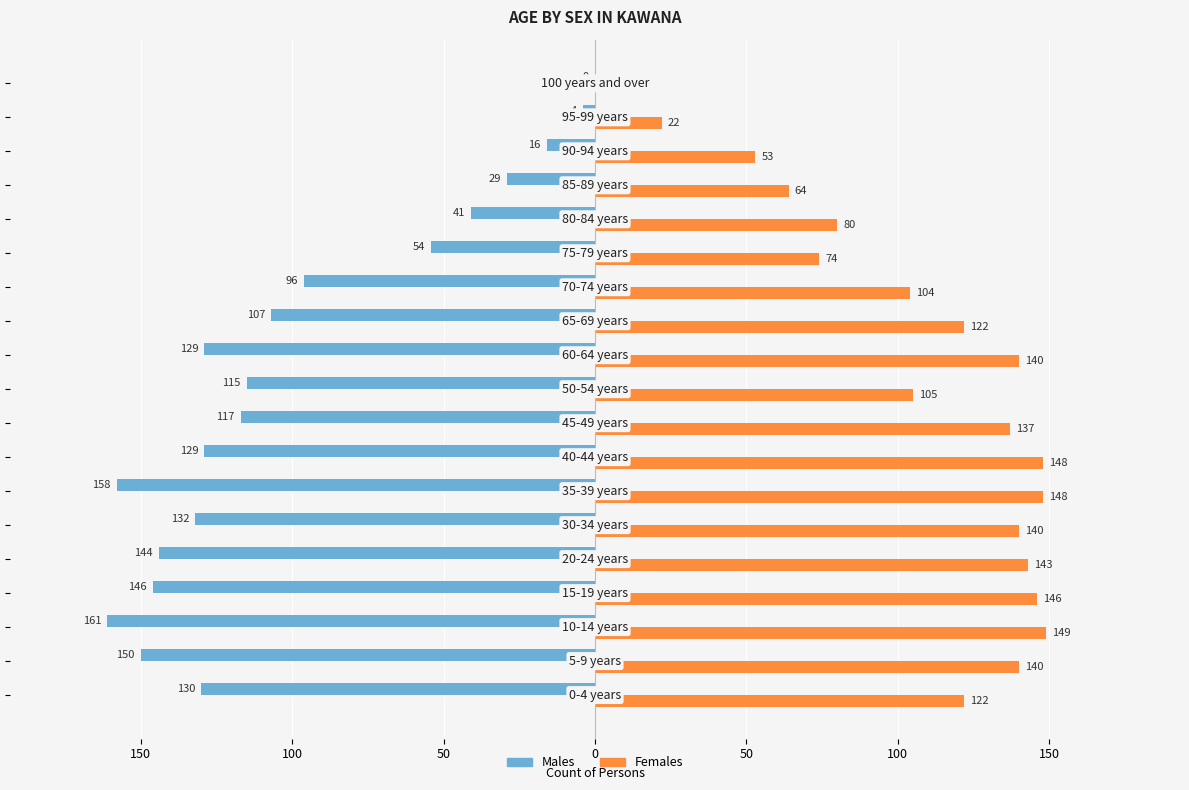

What are all the series names shown in the legend?

Males, Females